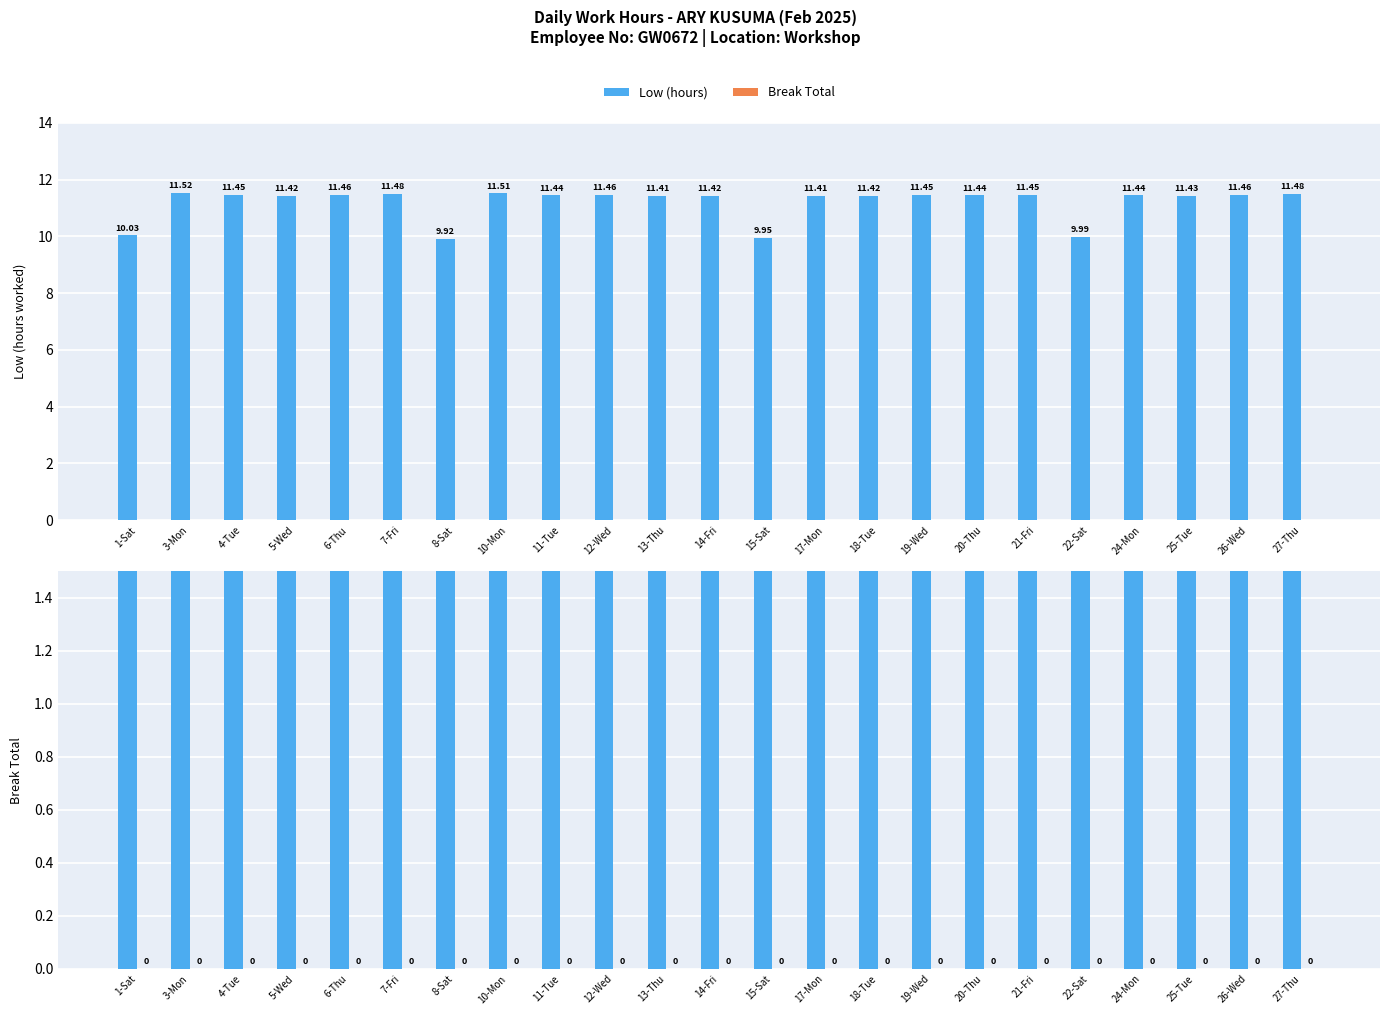

Is it true that Low (hours) equals 11.4 at 4-Tue?

True